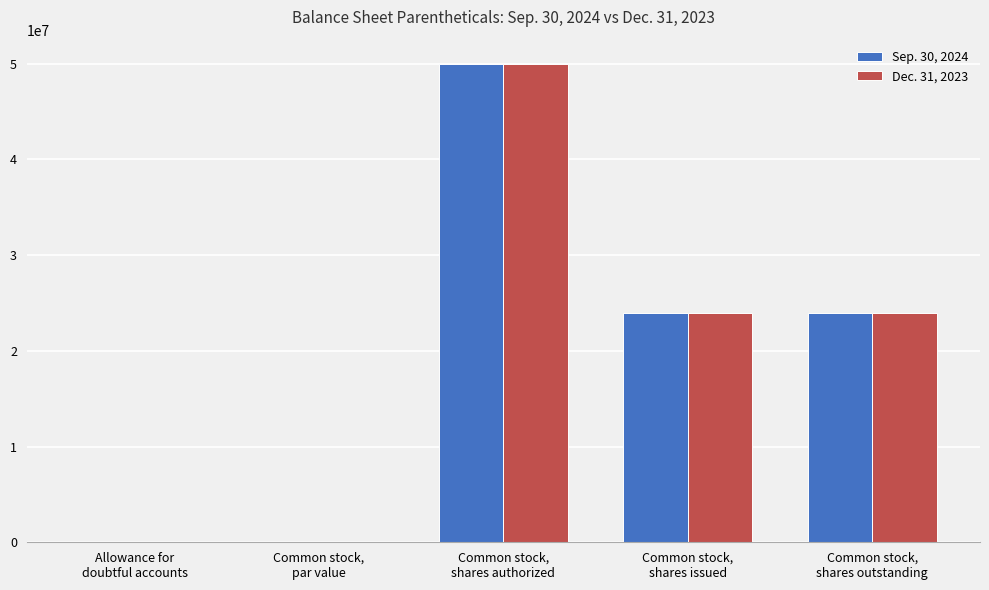

What is the maximum value shown in the chart?

50000000.0